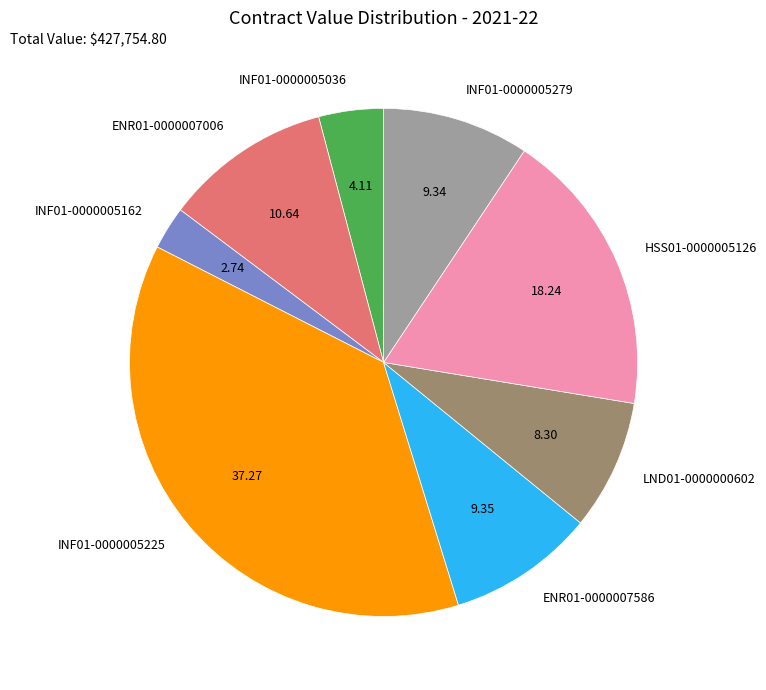

Does INF01-0000005279 represent more than half of the total?

No